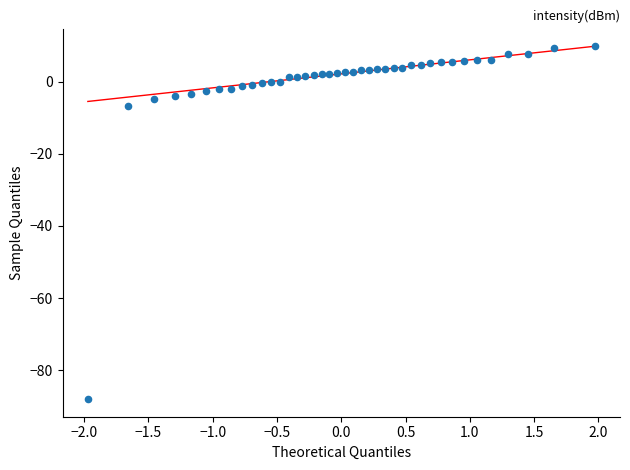

What Y value in the scatter plot is closest to -39?

-6.7